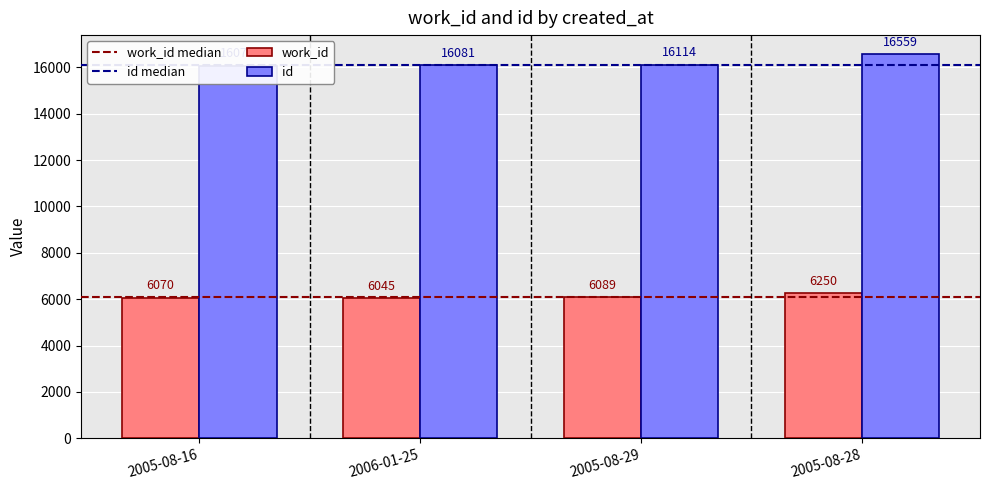

Which series has the largest total across all categories?

id